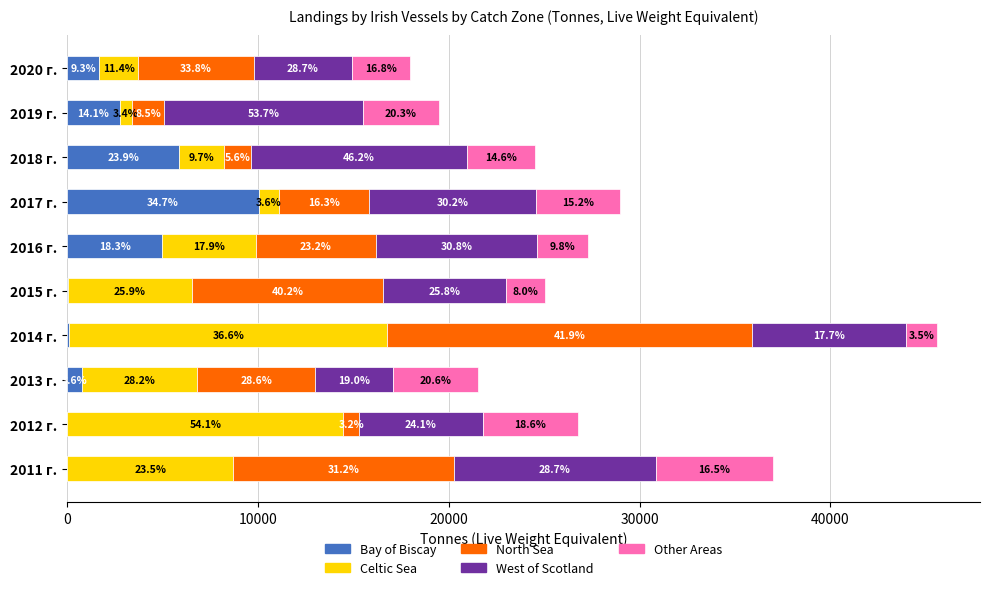

What are all the series names shown in the legend?

Bay of Biscay, Celtic Sea, North Sea, West of Scotland, Other Areas